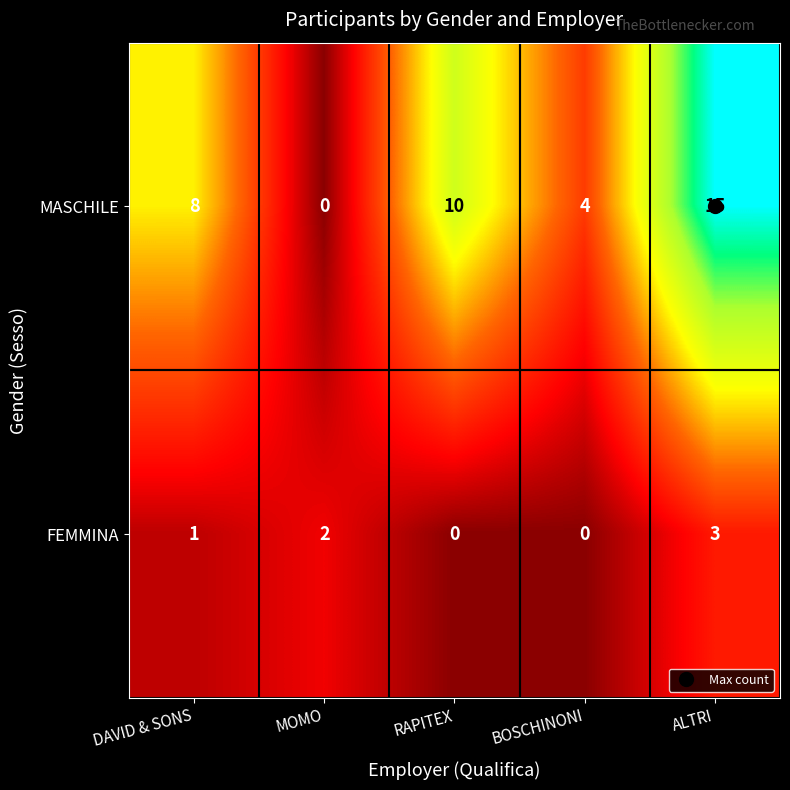

Read the MASCHILE value at RAPITEX, to the nearest 5.

10